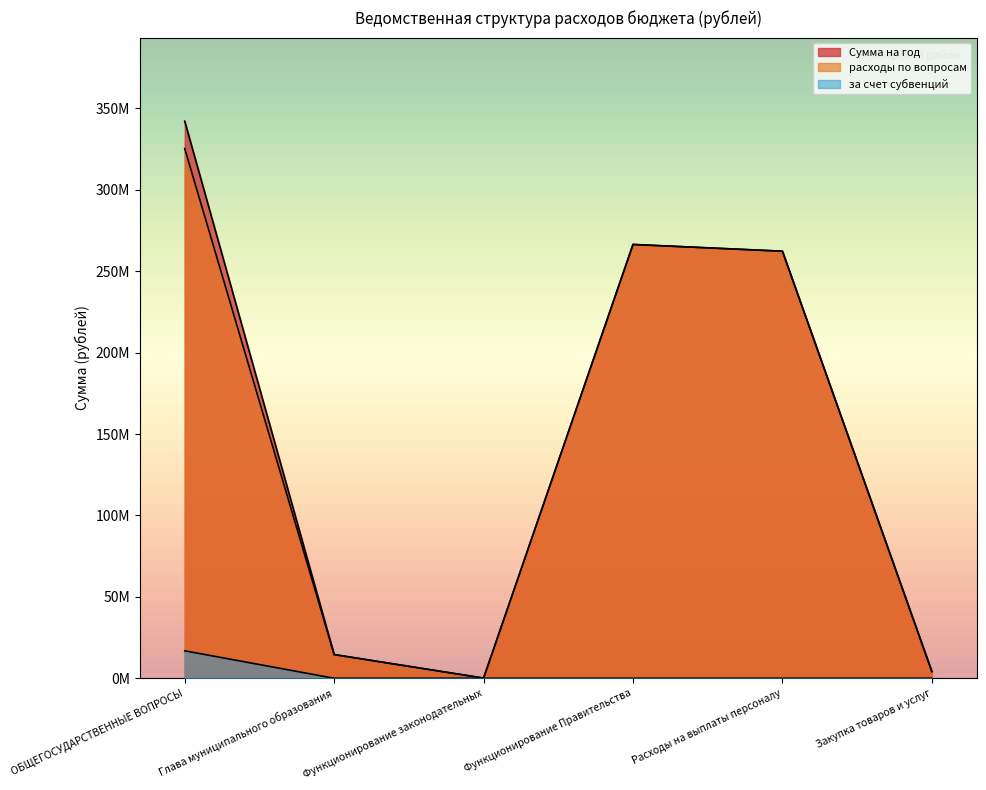

Which category has the highest value in the Сумма на год series?

ОБЩЕГОСУДАРСТВЕННЫЕ ВОПРОСЫ